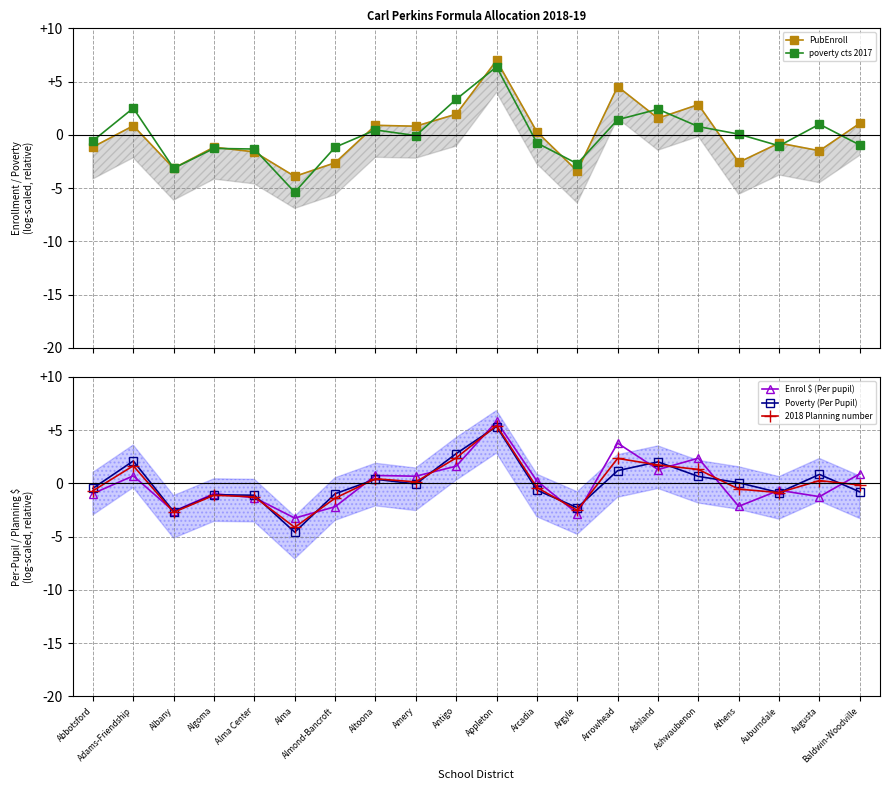

What is the total value across all series at Arcadia?

-1.3